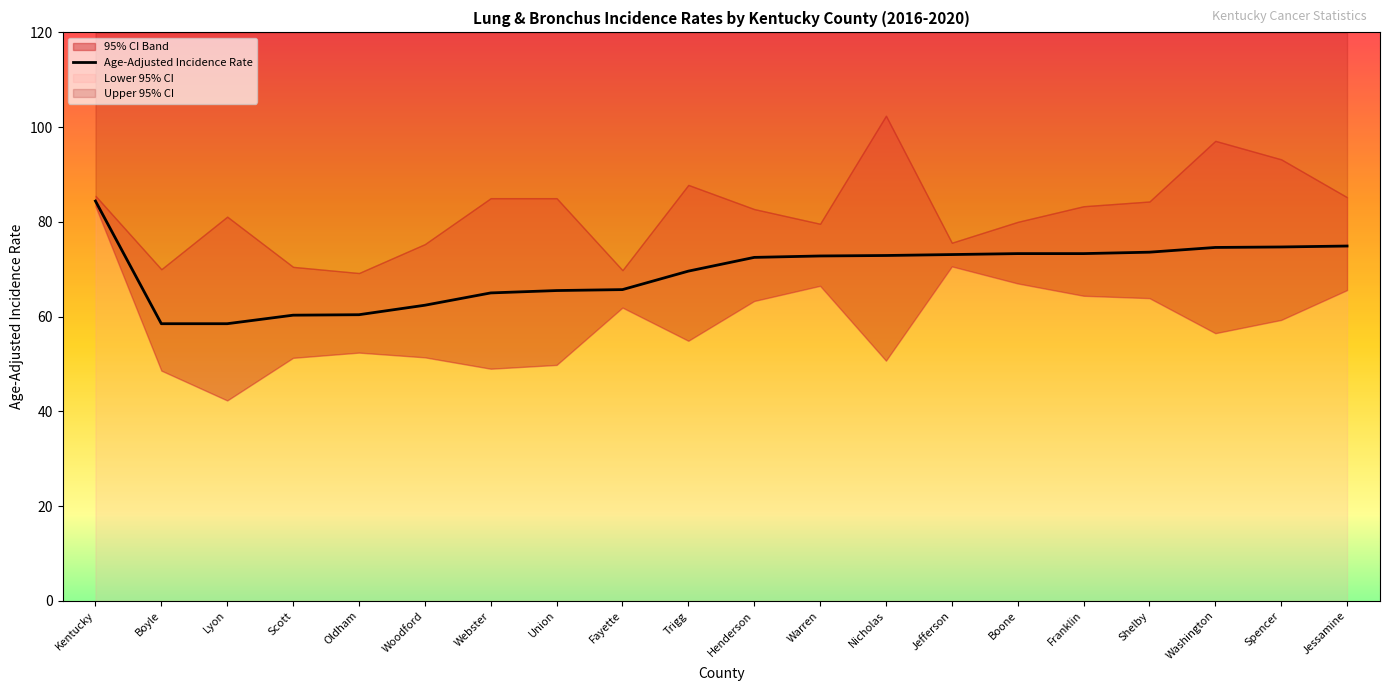

Where does the data first go above 72?

Kentucky